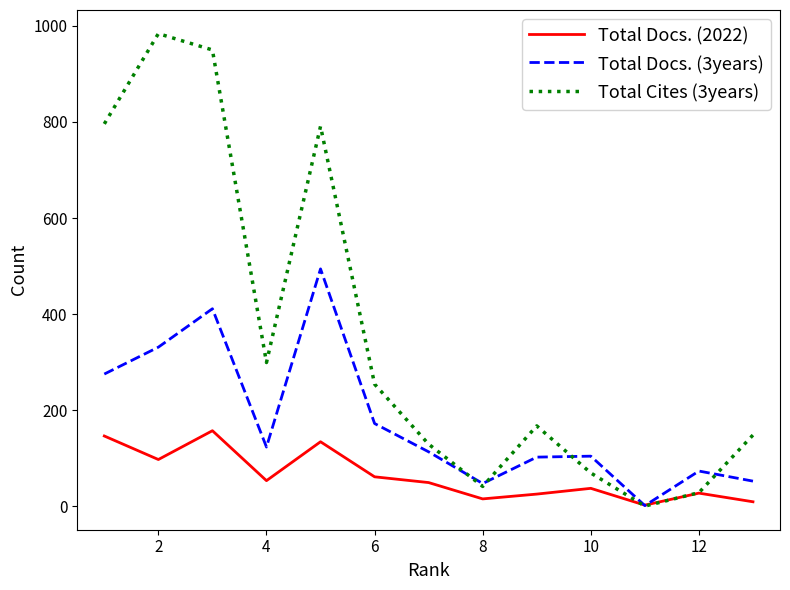

List the series in order of their overall mean, highest first.

Total Cites (3years), Total Docs. (3years), Total Docs. (2022)